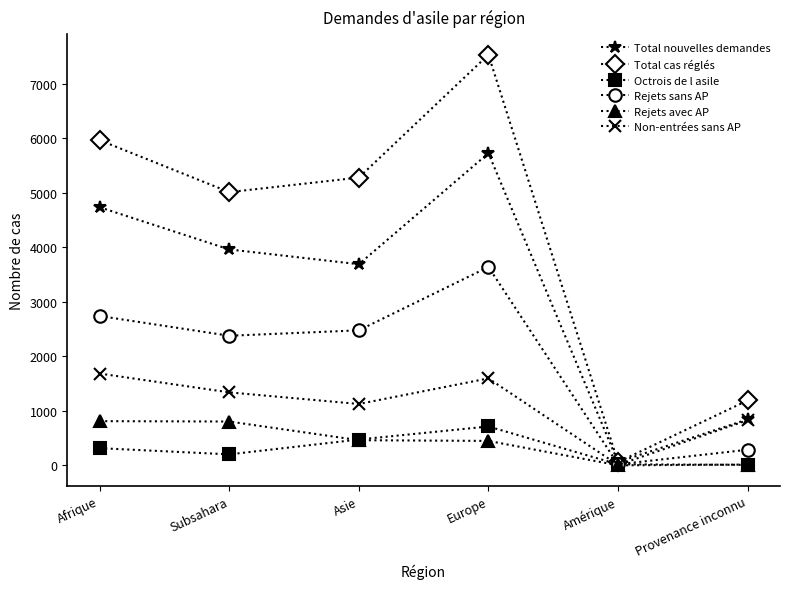

What is the sum of all Total nouvelles demandes values?

19024